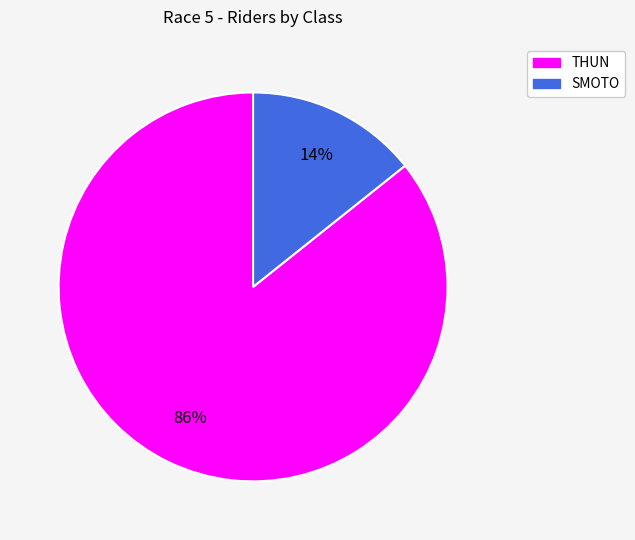

Is the sum of SMOTO and THUN greater than half?

Yes